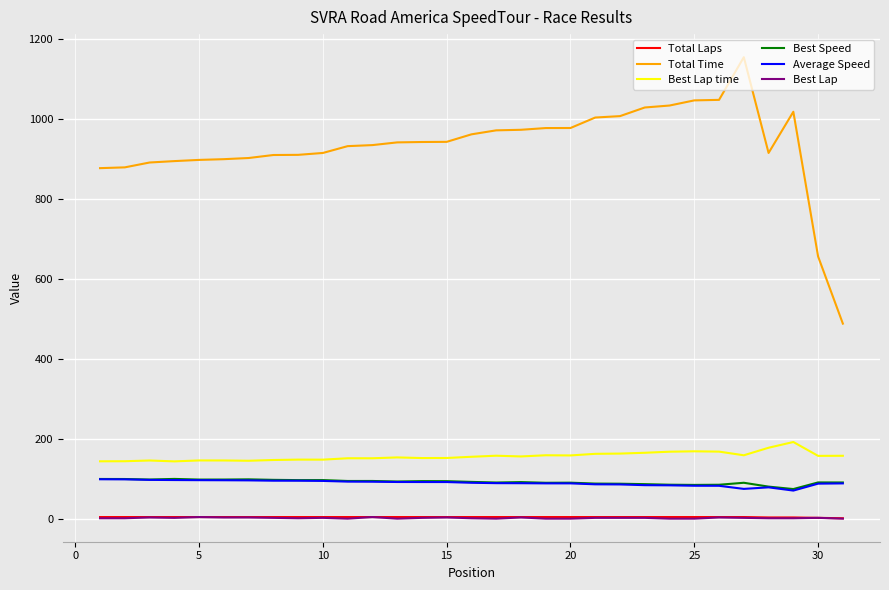

Which series has the largest total across all categories?

Total Time